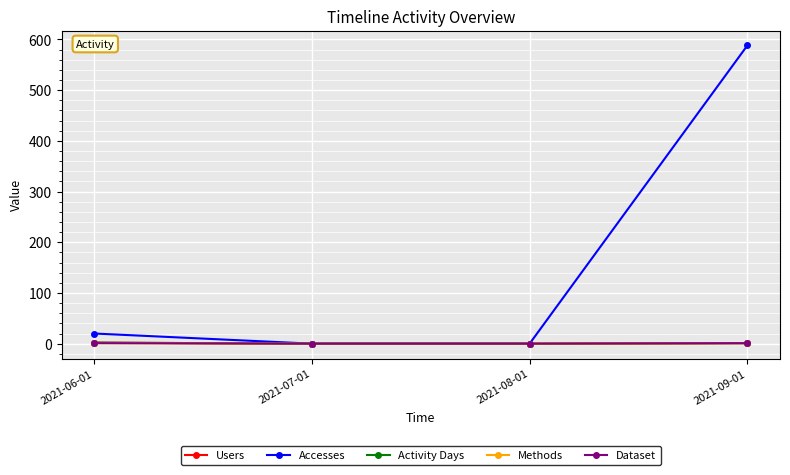

Which category has the highest value in the Users series?

2021-06-01